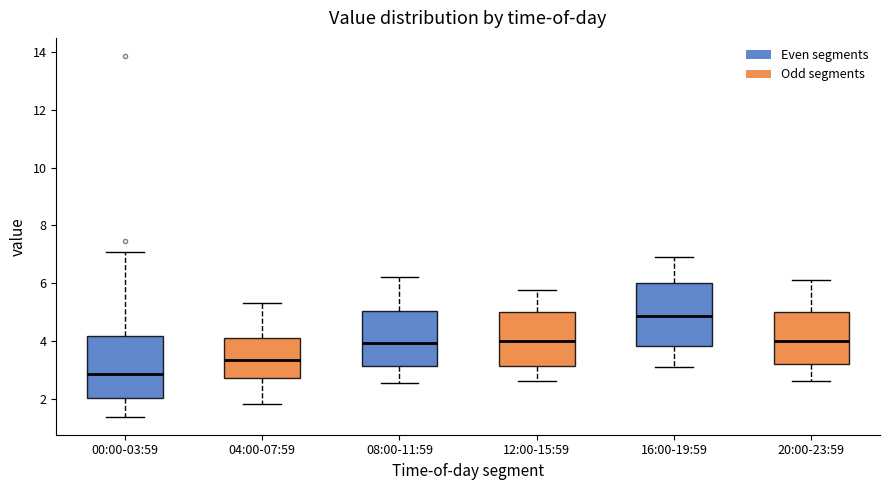

Which box has the highest median line?

16:00-19:59